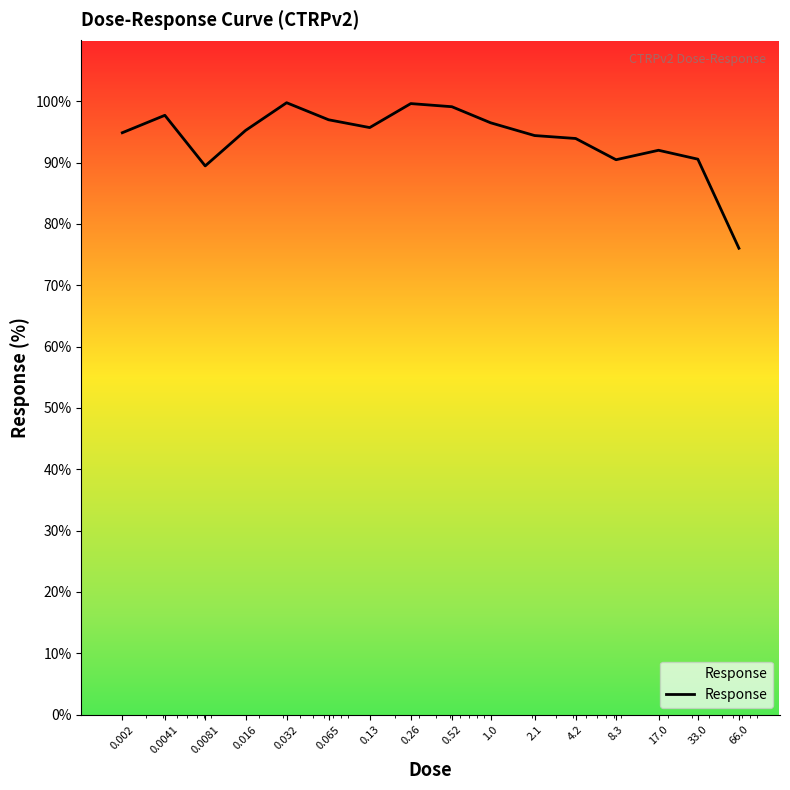

What is the smallest value displayed?

76.0